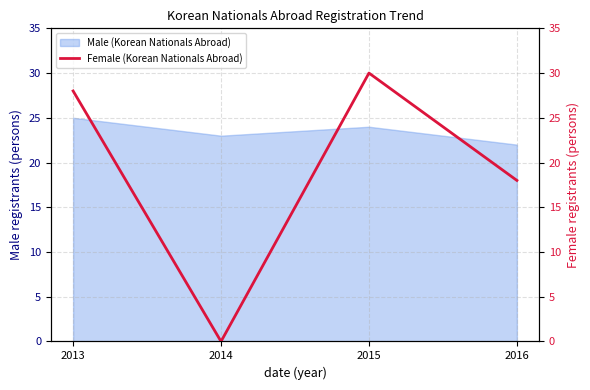

Count the number of categories in the chart.

4